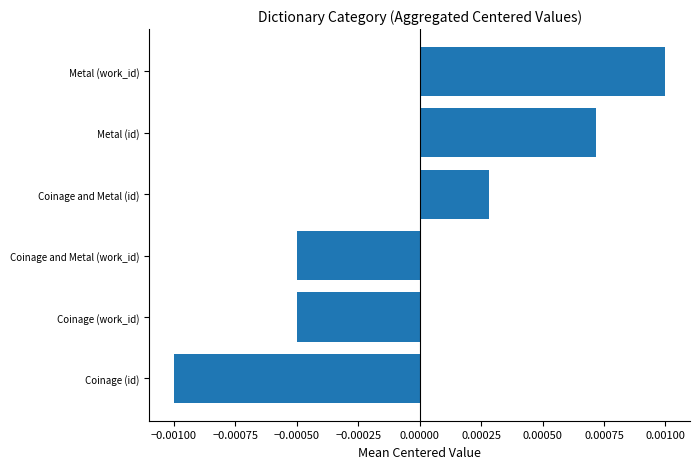

At which category does the chart reach its minimum across all series?

Coinage (id)